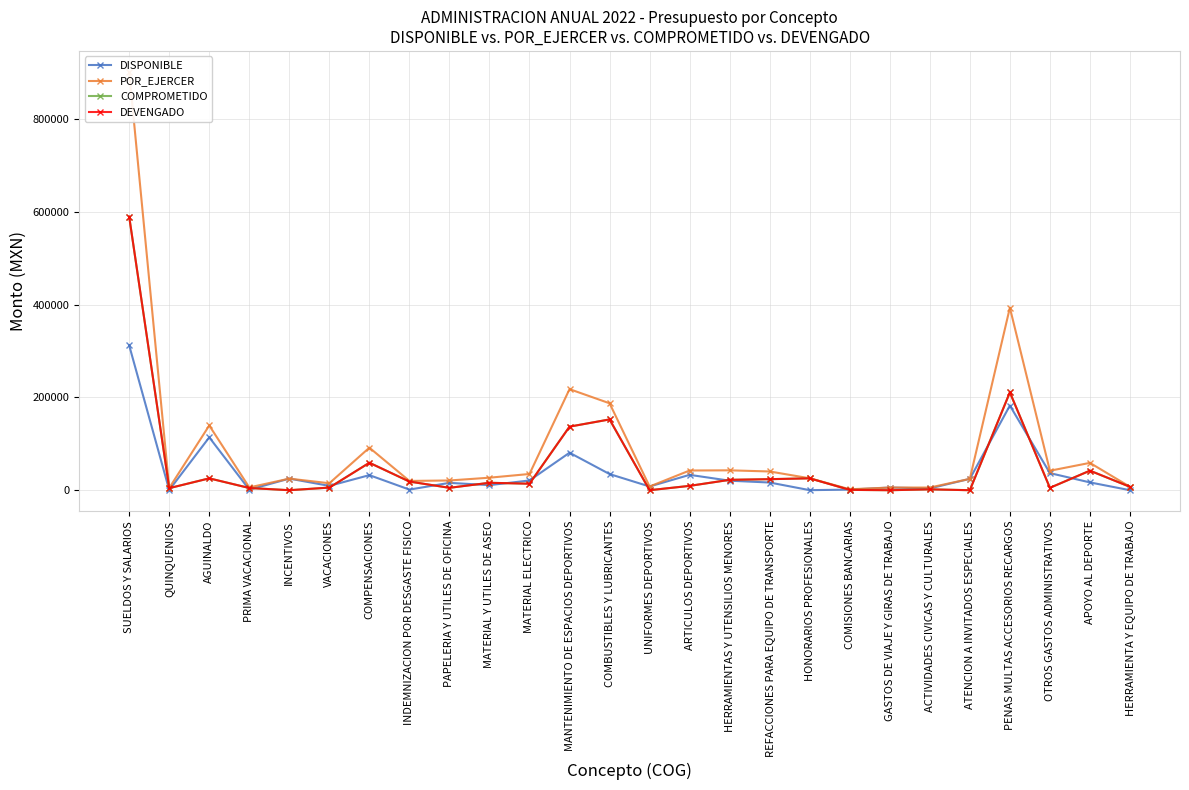

How many interior local peaks does the DEVENGADO series have?

8